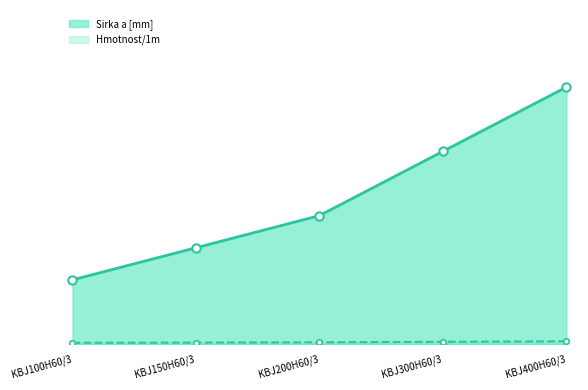

Reading left to right, list all the values displayed in this chart.

Sirka a [mm]: 0.2	0.4	0.5	0.8	1.0
Hmotnost/1m: 0.0	0.0	0.0	0.0	0.0